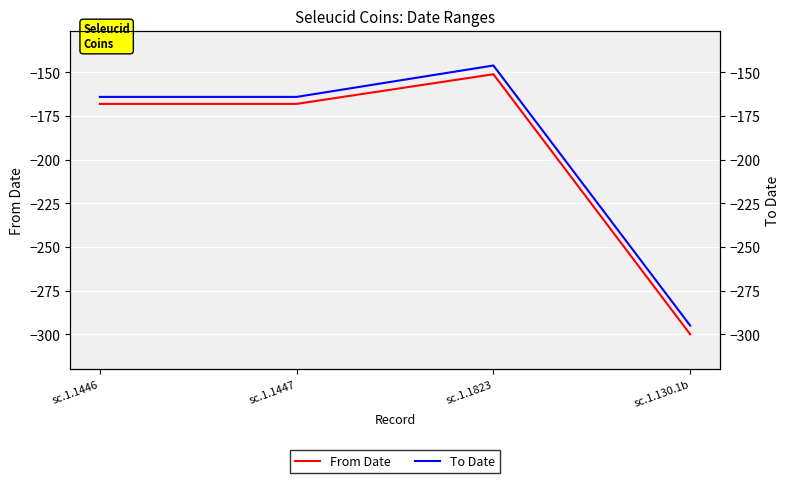

At which category does the chart reach its peak across all series?

sc.1.1823